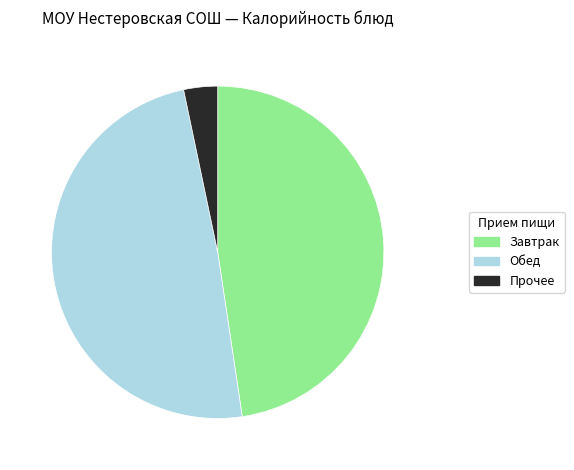

Is the sum of Прочее and Обед greater than half?

Yes